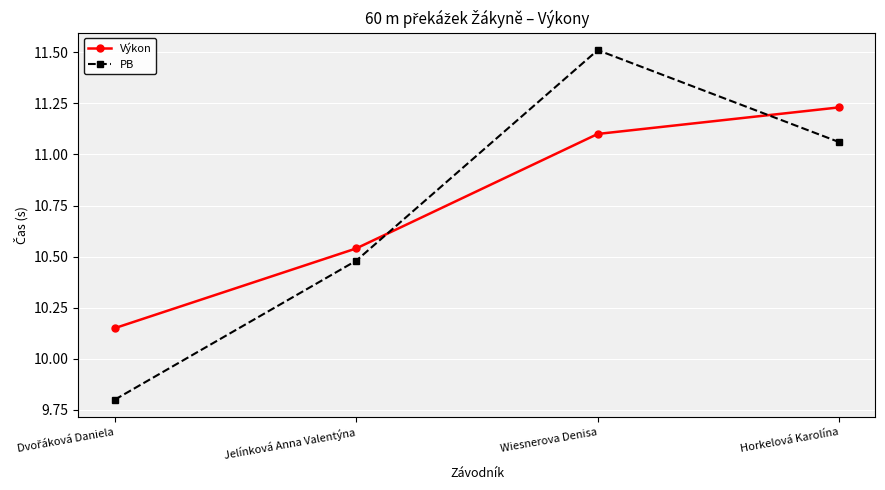

At which category is the sum across all series the highest?

Wiesnerova Denisa